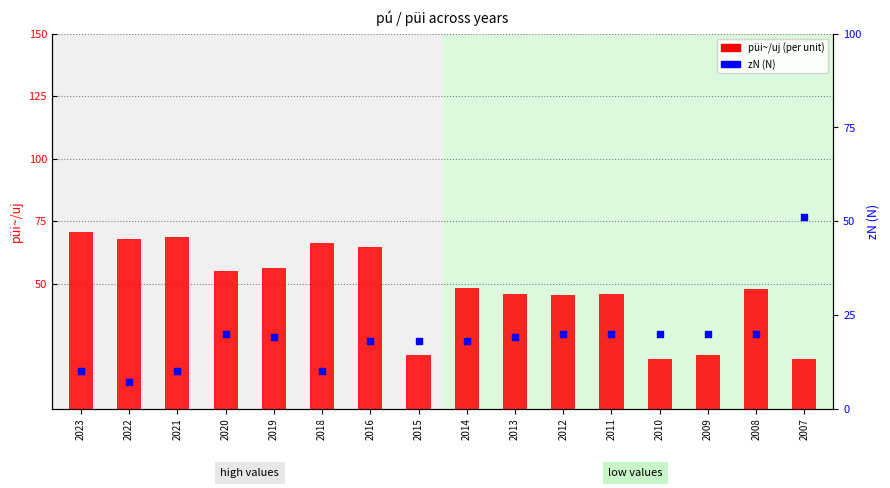

Which series has the largest Y range (max minus min)?

püi~/uj (per unit)